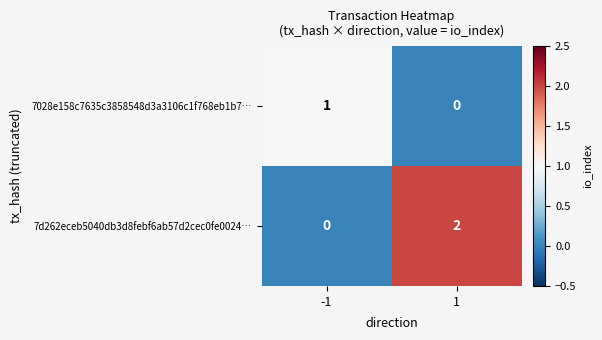

The value of 7d262eceb5040db3d8febf6ab57d2cec0fe0024… at -1 is 0. True or false?

True